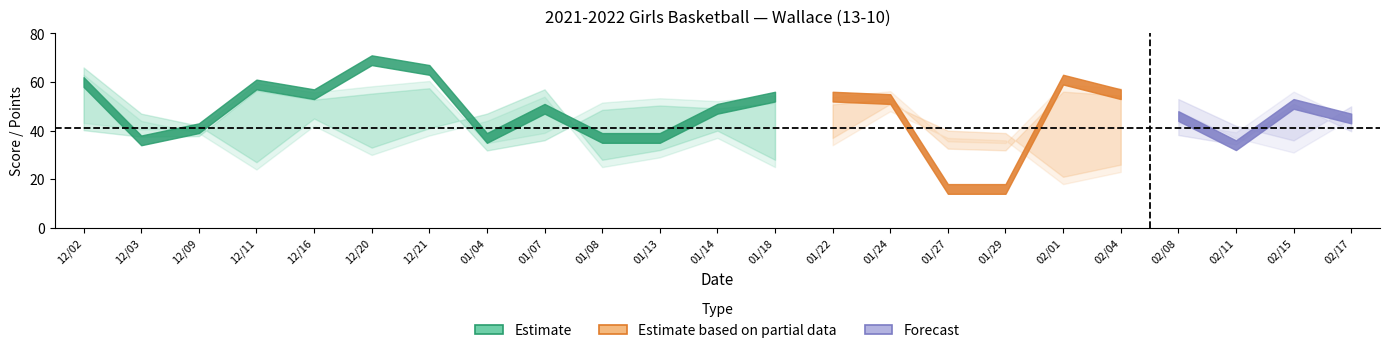

How many lines are shown in the chart?

3